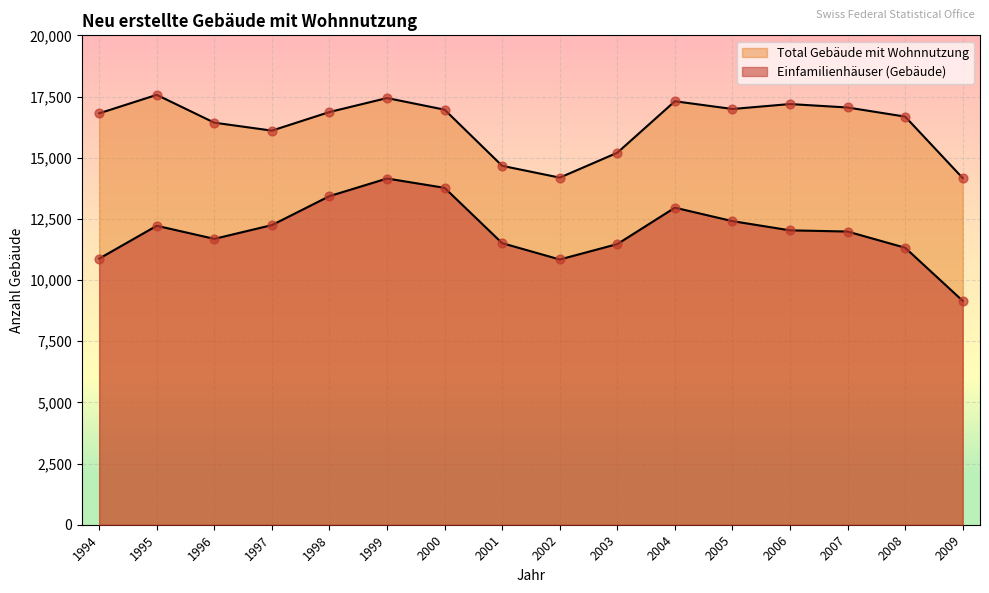

Which series has the largest total across all categories?

Total Gebäude mit Wohnnutzung